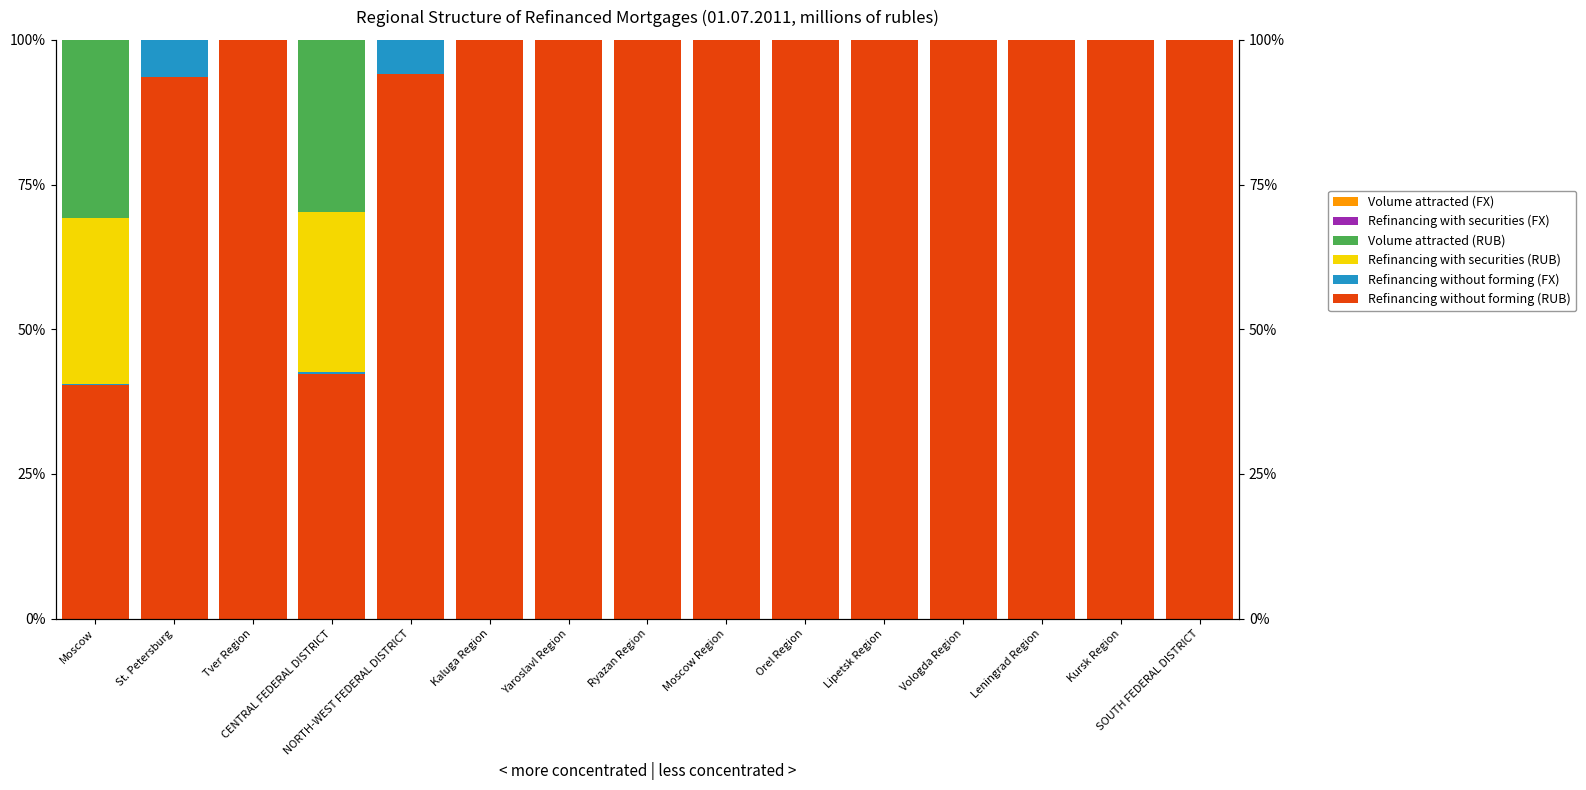

Rank the categories by Volume attracted (FX) value from lowest to highest.

Moscow, St. Petersburg, Tver Region, CENTRAL FEDERAL DISTRICT, NORTH-WEST FEDERAL DISTRICT, Kaluga Region, Yaroslavl Region, Ryazan Region, Moscow Region, Orel Region, Lipetsk Region, Vologda Region, Leningrad Region, Kursk Region, SOUTH FEDERAL DISTRICT